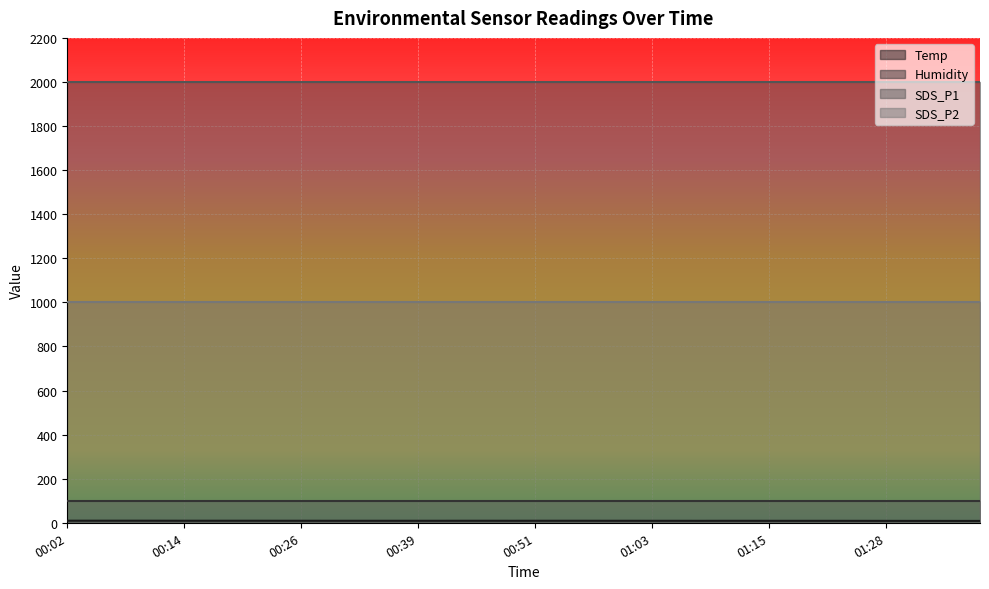

True or false: Humidity has a value of 55.6 at 00:53.

False